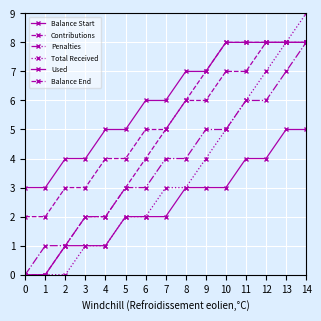

Does the chart have visible grid lines?

Yes